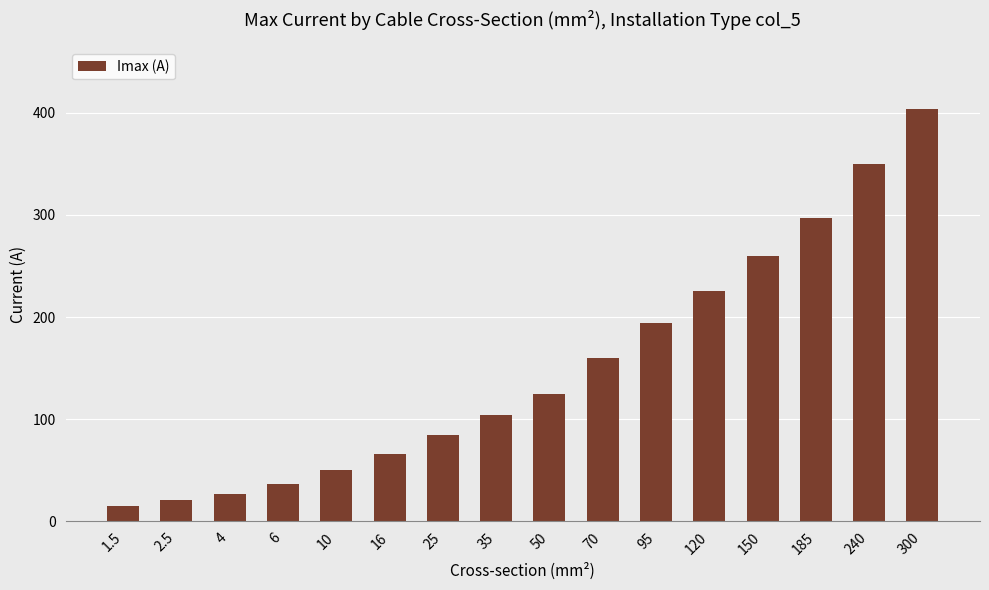

Is it true that the value at 240 is 350?

True